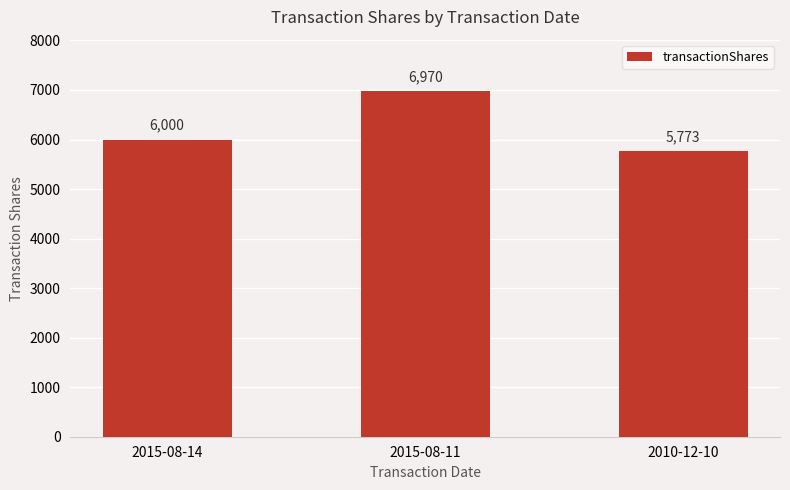

The chart shows a value of 6970 at 2015-08-11. True or false?

True